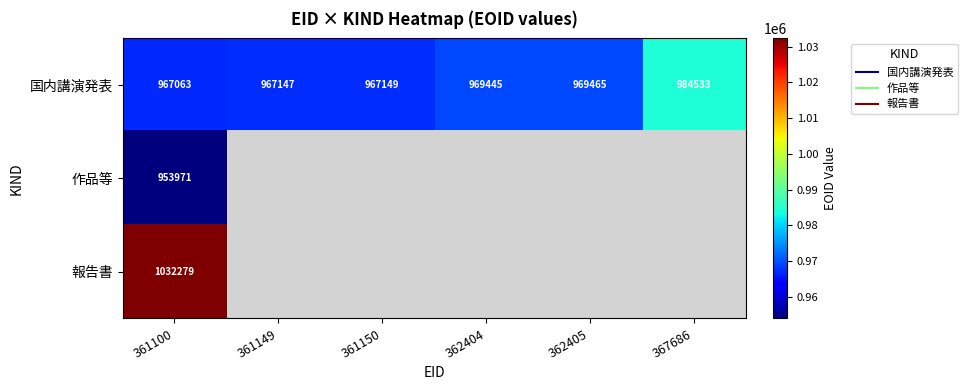

Which series has the largest total across all categories?

国内講演発表